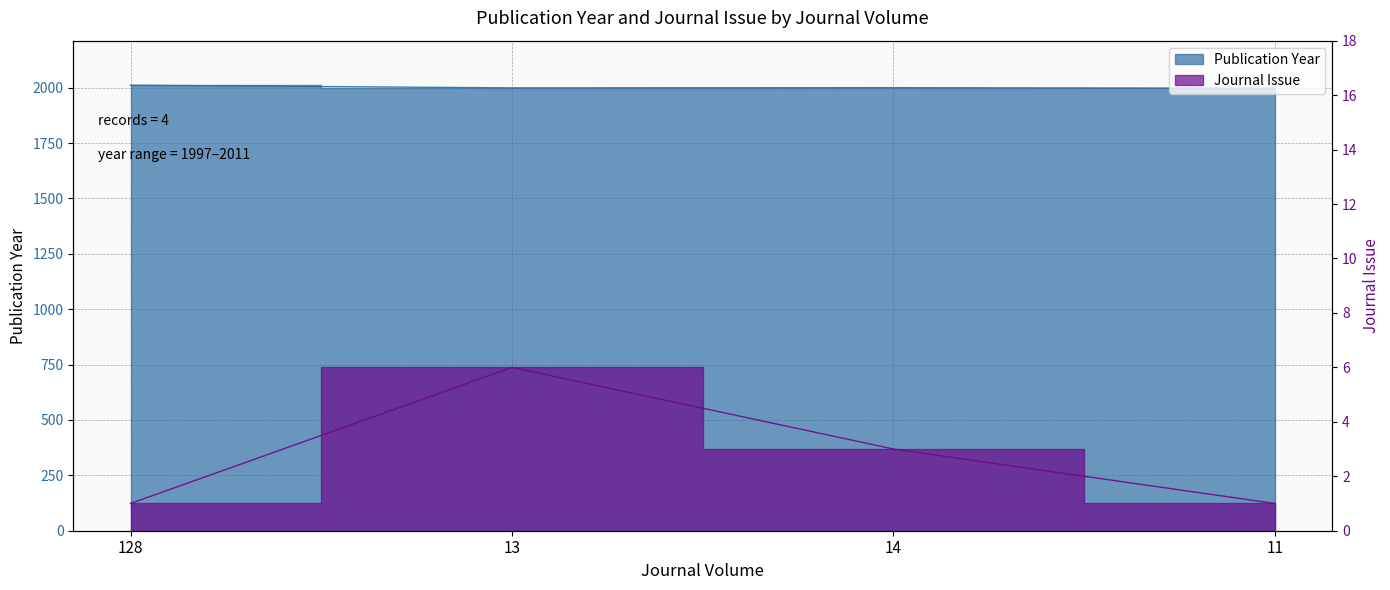

Is it true that Journal Issue equals 1 at 128?

True